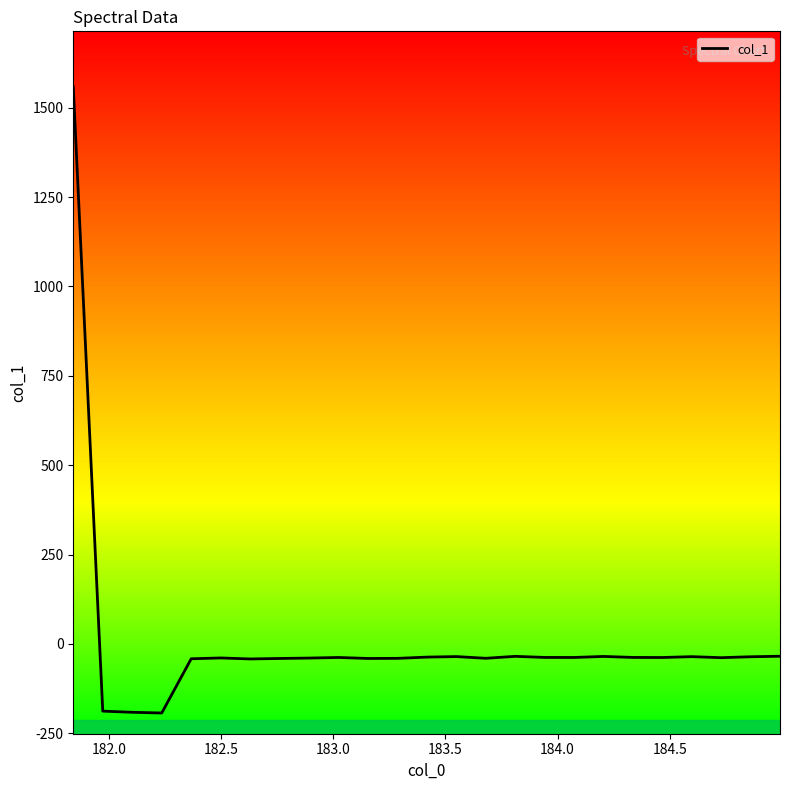

How many categories are shown in the chart?

25